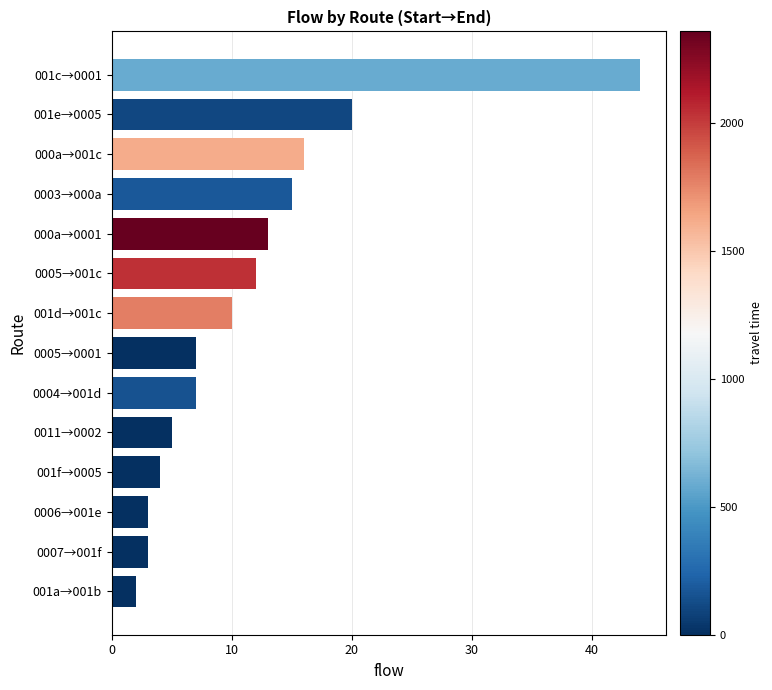

Which label corresponds to the smallest value in the chart?

001a→001b